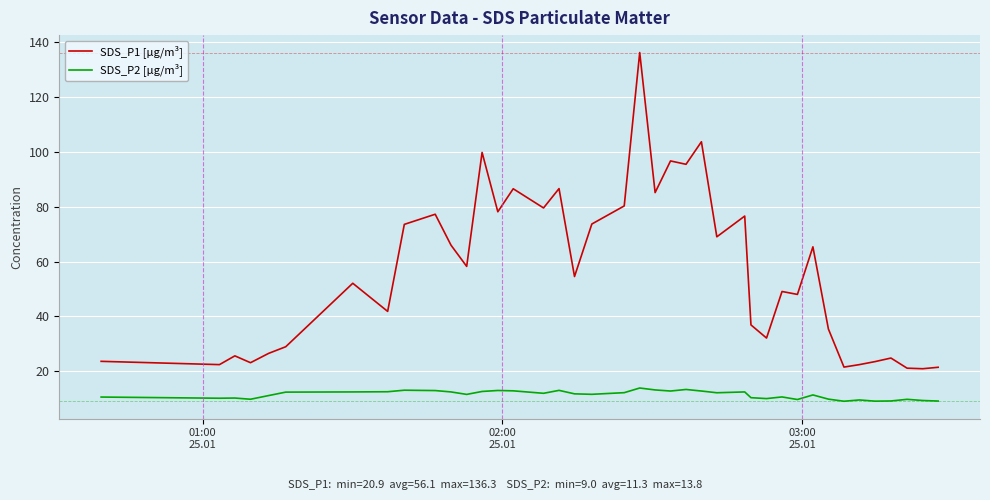

What is the greatest value displayed?

136.3